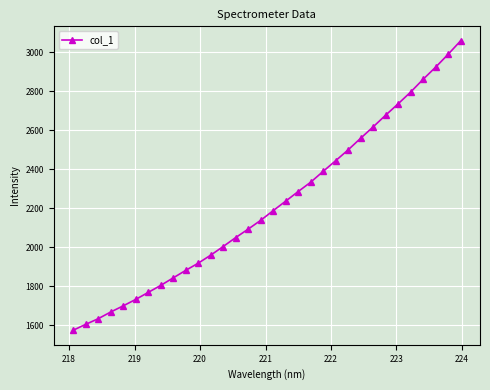

Does the chart display data point markers on the line(s)?

Yes